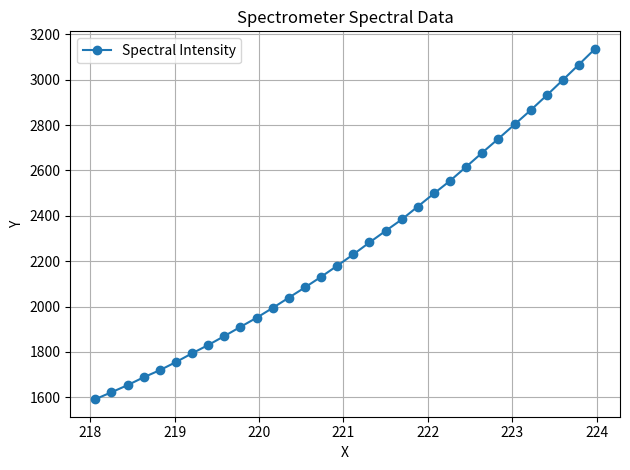

Does the chart have visible grid lines?

Yes